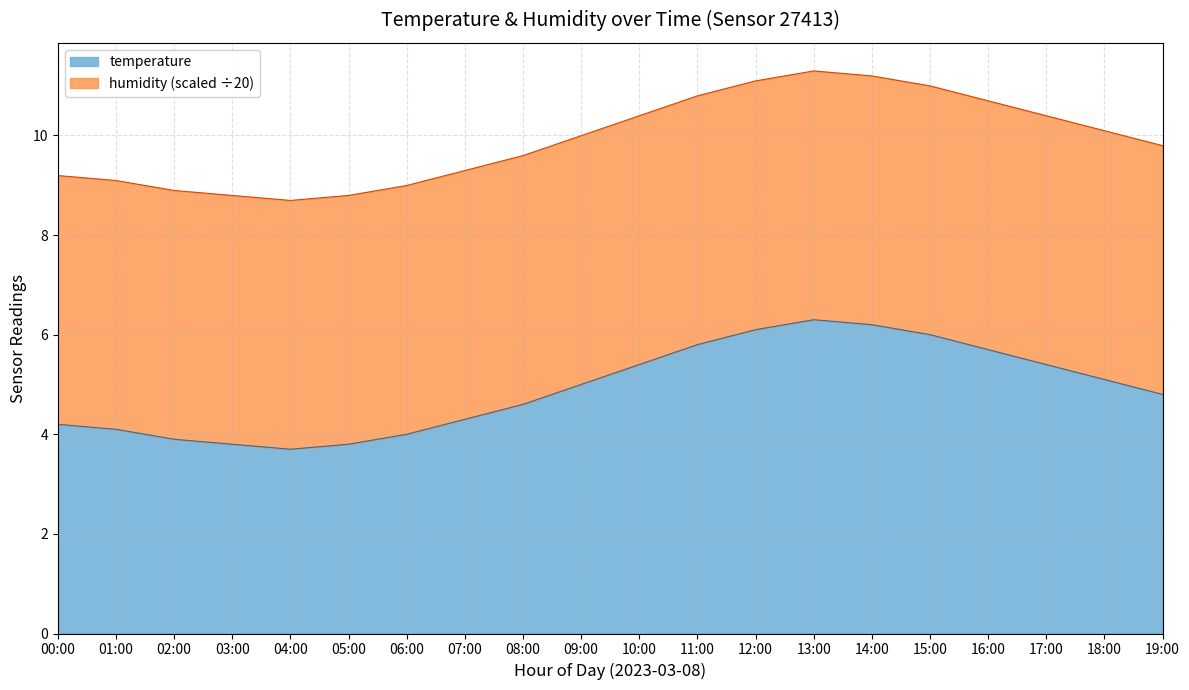

Reading left to right, what are all the values shown in this chart?

4.2	4.1	3.9	3.8	3.7	3.8	4.0	4.3	4.6	5.0	5.4	5.8	6.1	6.3	6.2	6.0	5.7	5.4	5.1	4.8